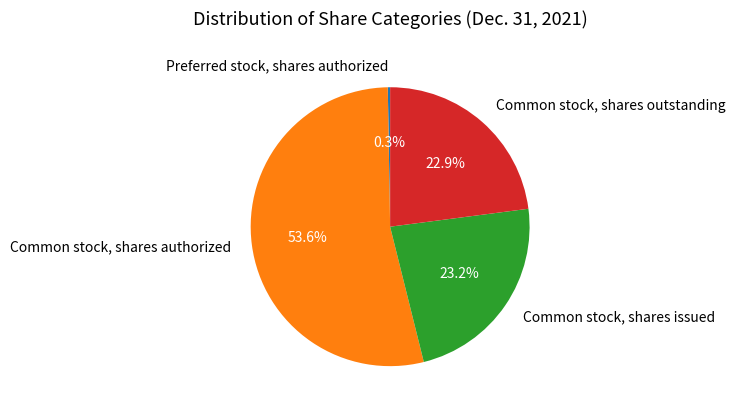

Is there a majority slice in this chart?

Yes